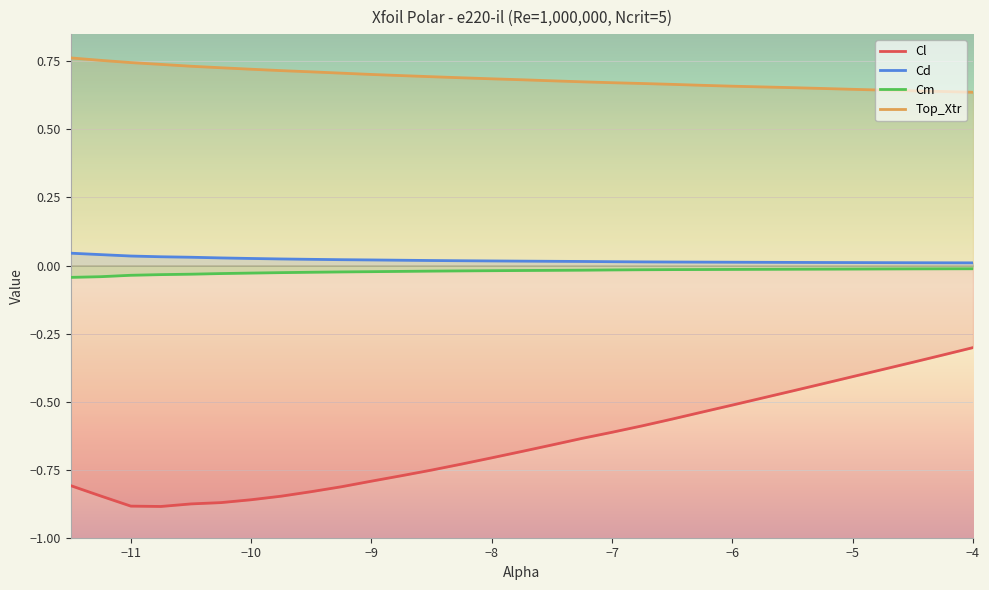

What is the difference between the maximum and minimum values in the Top_Xtr series?

0.1